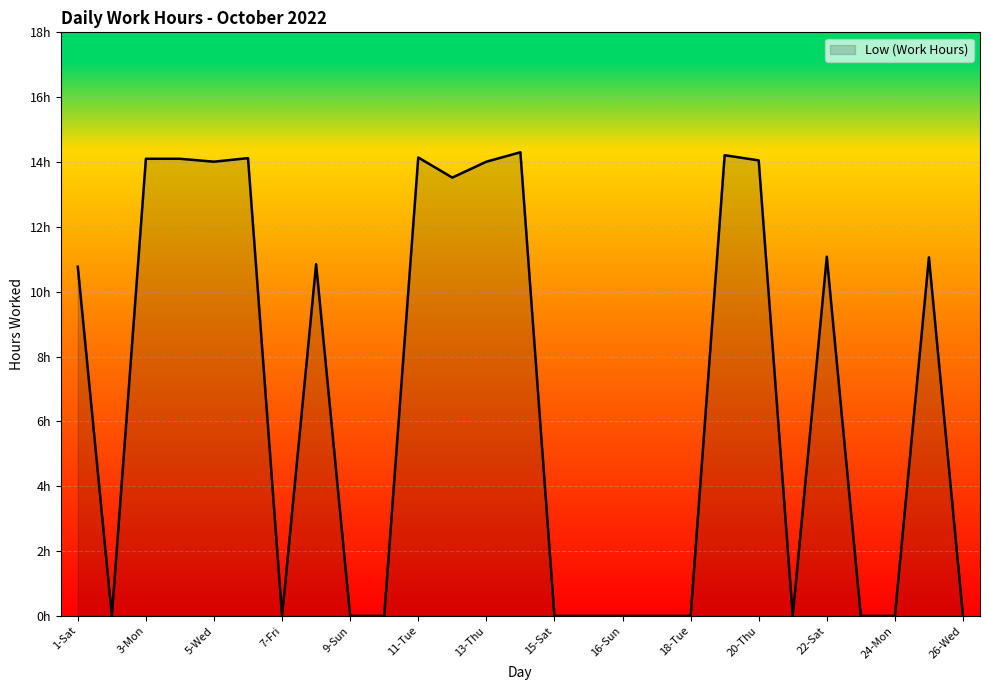

True or false: the data has more than 0 interior local peaks.

True